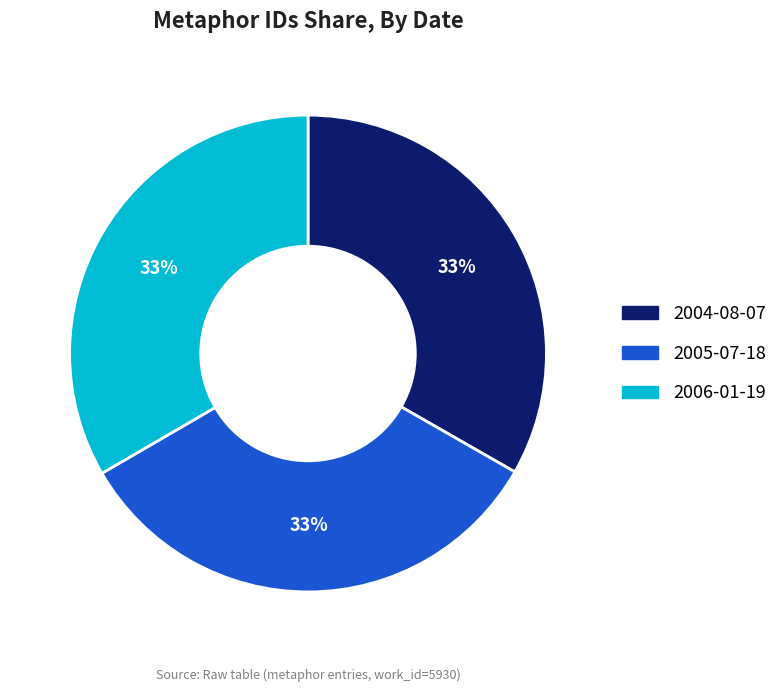

What percentage is the 2006-01-19 slice, to the nearest percent?

33%